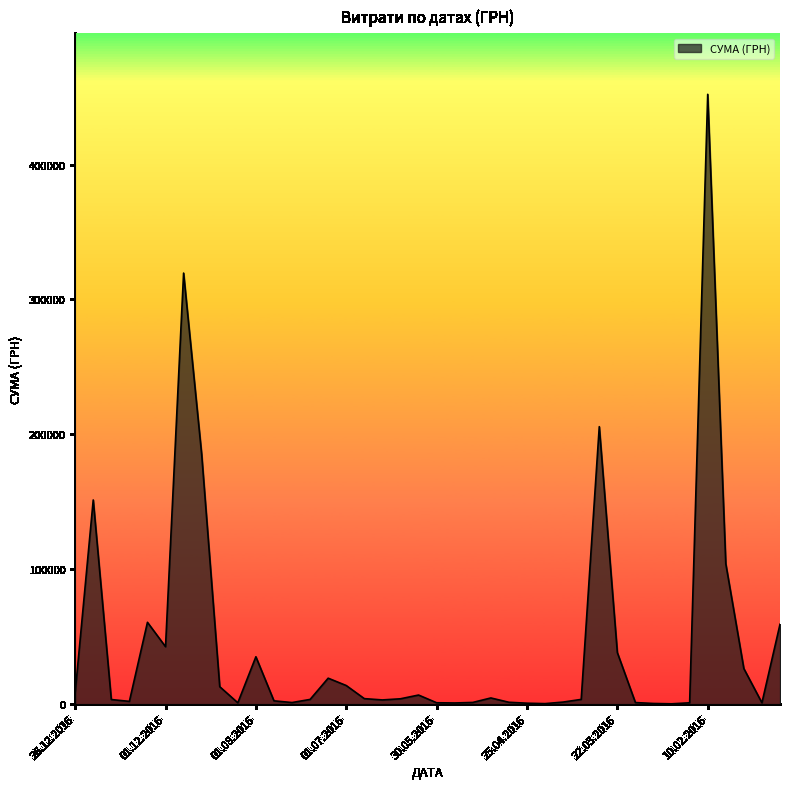

How many lines are shown in the chart?

1